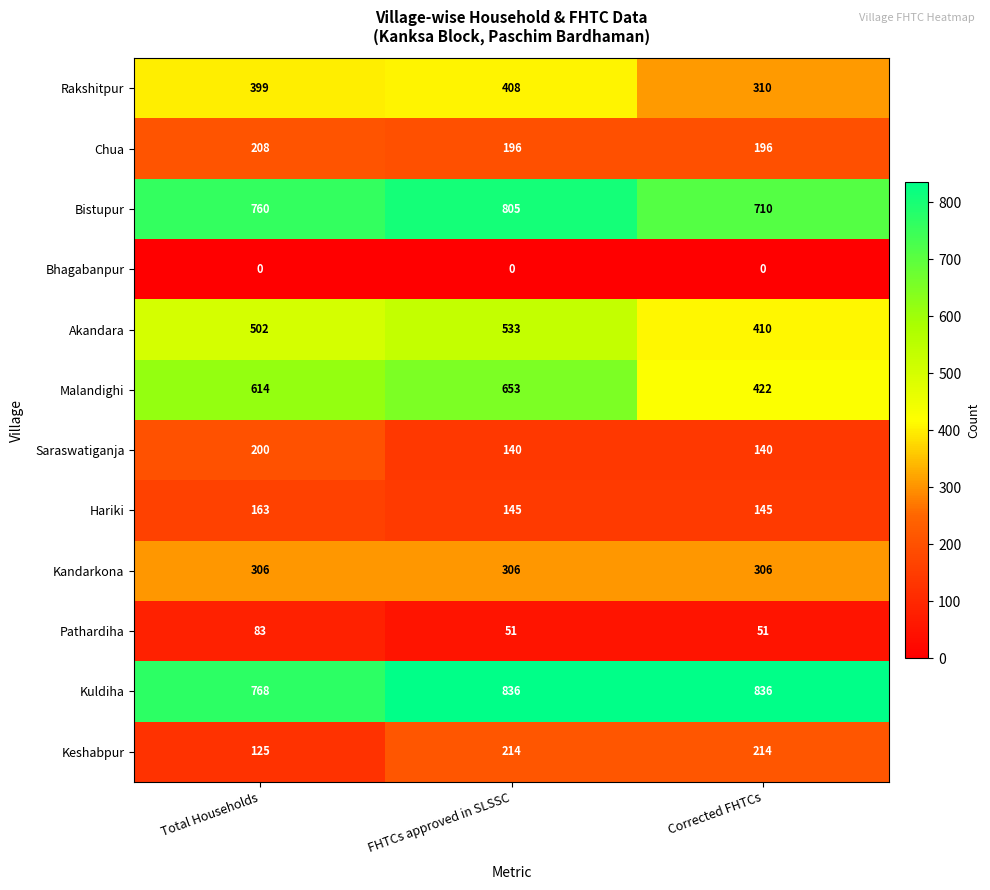

Which series has the largest total across all categories?

Kuldiha